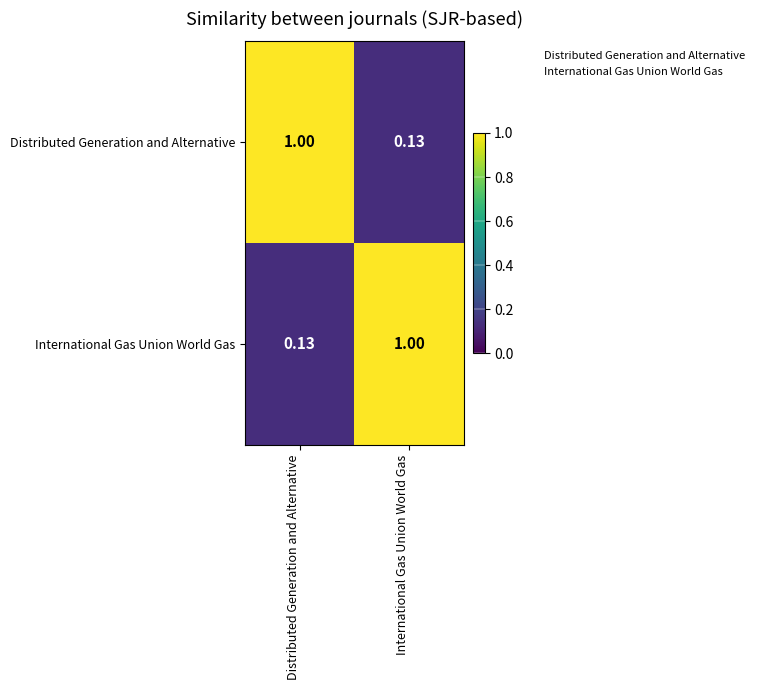

Where is Distributed Generation and Alternative nearest to the value 0?

International Gas Union World Gas